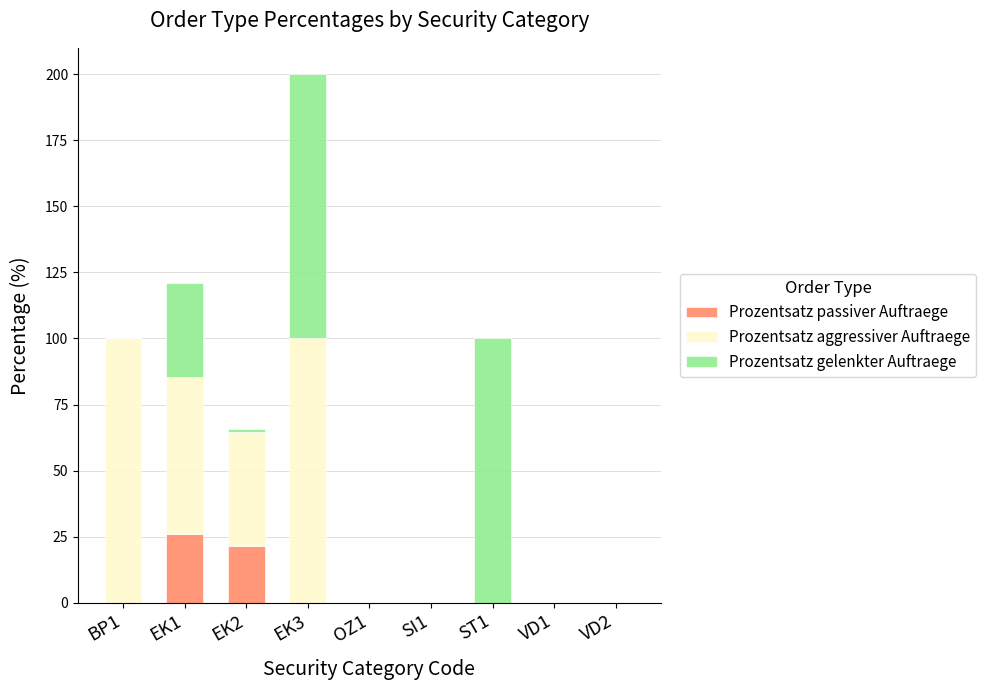

Reading left to right, list the values for the Prozentsatz passiver Auftraege series.

BP1=0.0	EK1=25.8	EK2=21.5	EK3=0.0	OZ1=0.0	SI1=0.0	ST1=0.0	VD1=0.0	VD2=0.0